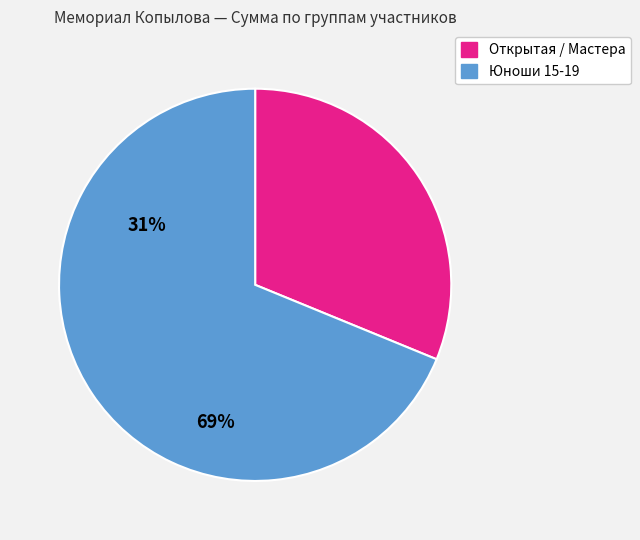

Is there any slice that represents more than half of the pie?

Yes